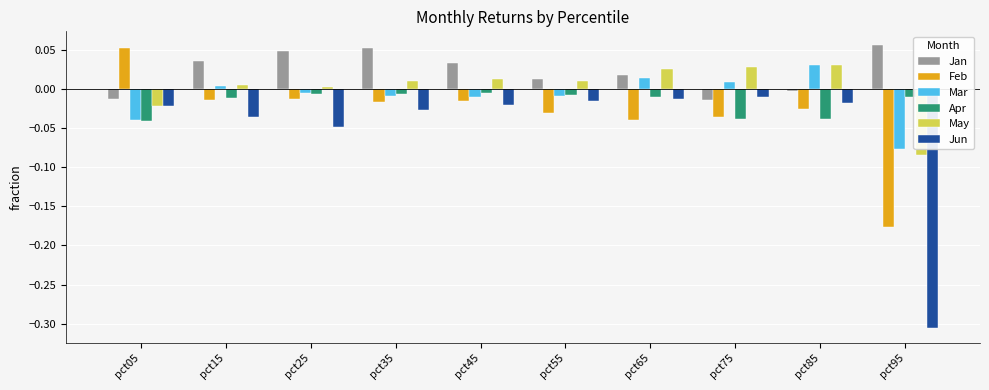

Which series has the largest total across all categories?

Jan